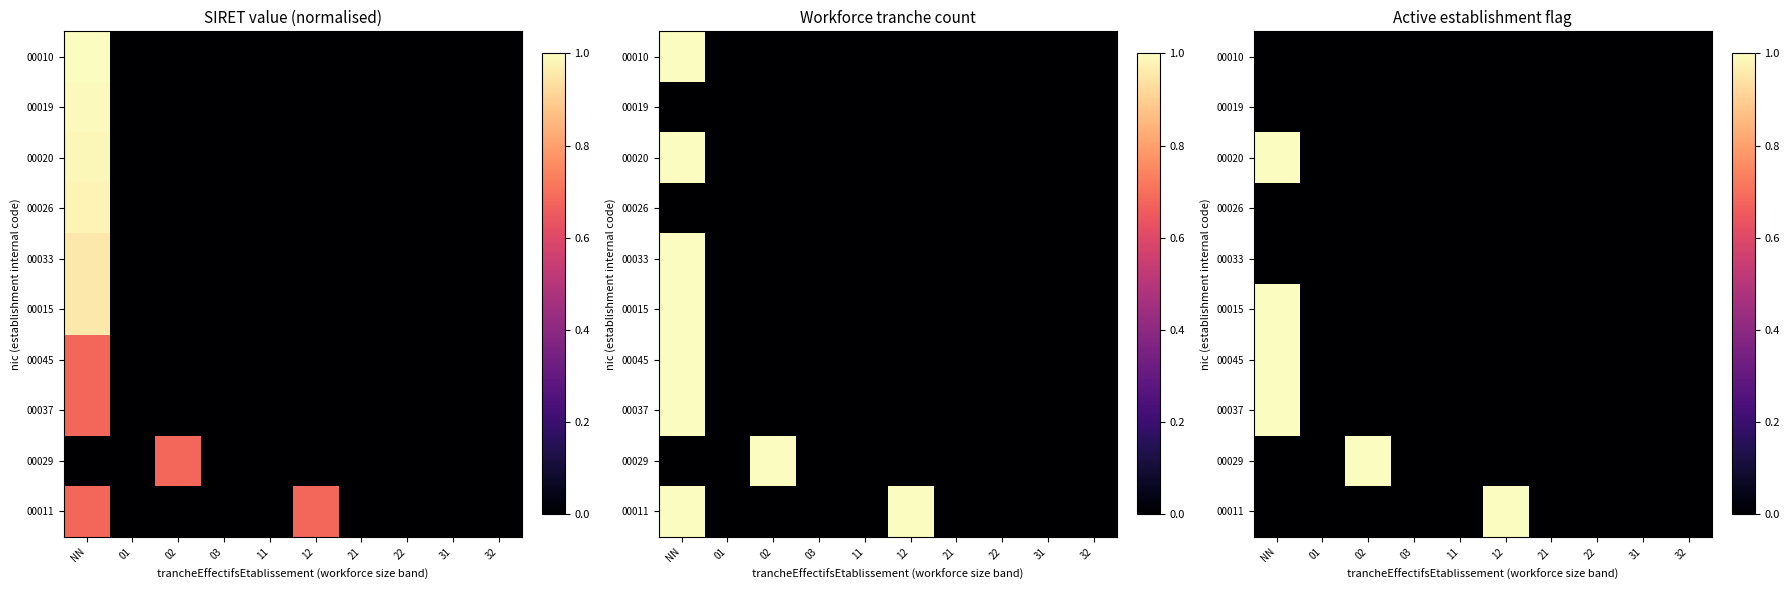

How many distinct data groups are displayed?

10